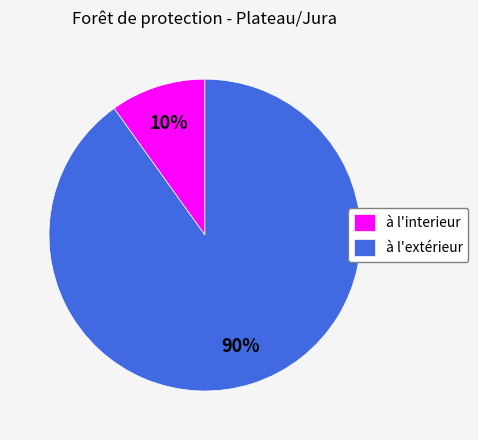

Which slice is the smallest?

à l'interieur